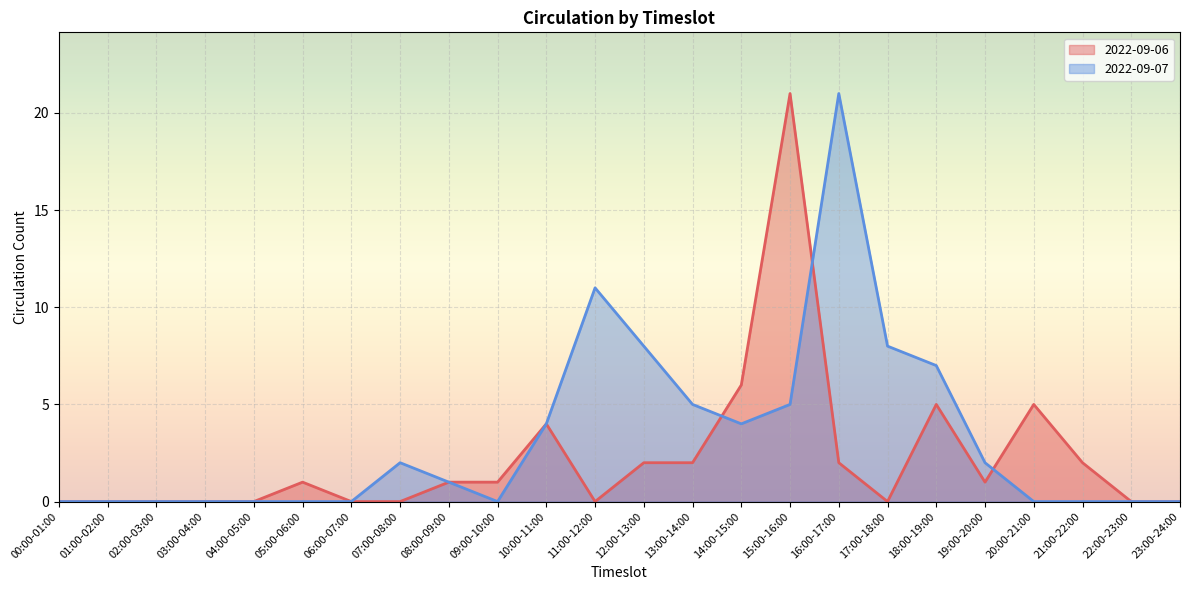

Reading right to left, extract all data points from this chart.

2022-09-06: 0	0	2	5	1	5	0	2	21	6	2	2	0	4	1	1	0	0	1	0	0	0	0	0
2022-09-07: 0	0	0	0	2	7	8	21	5	4	5	8	11	4	0	1	2	0	0	0	0	0	0	0